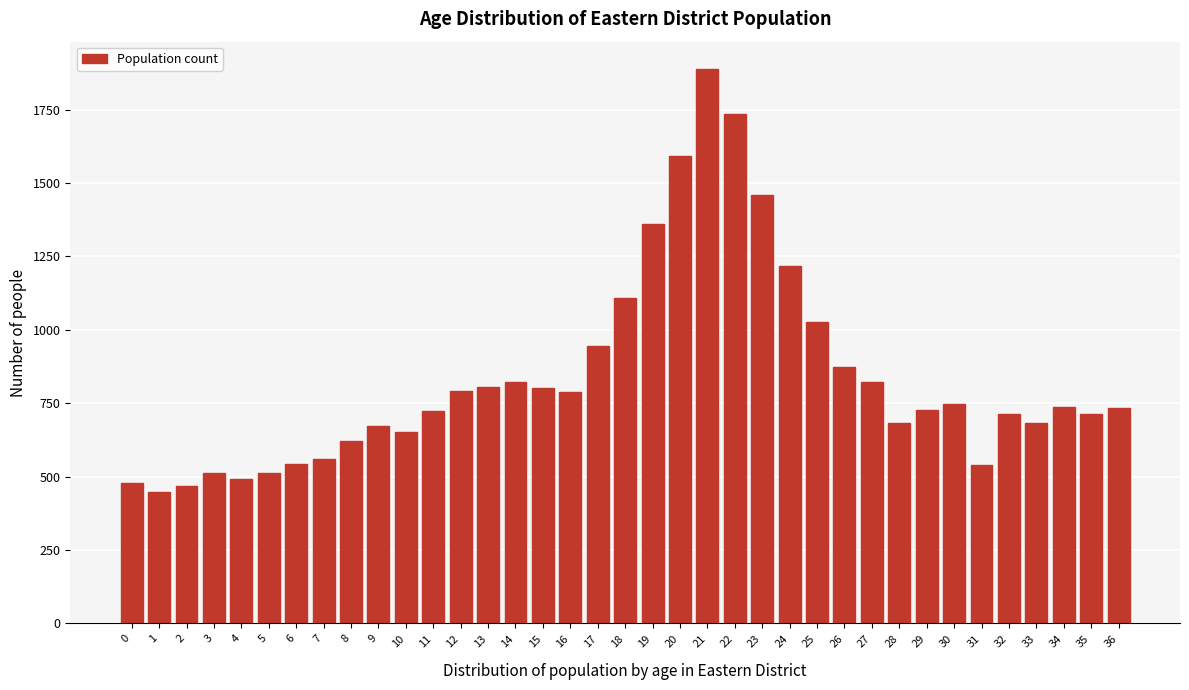

What is the difference between the maximum and minimum values?

1438